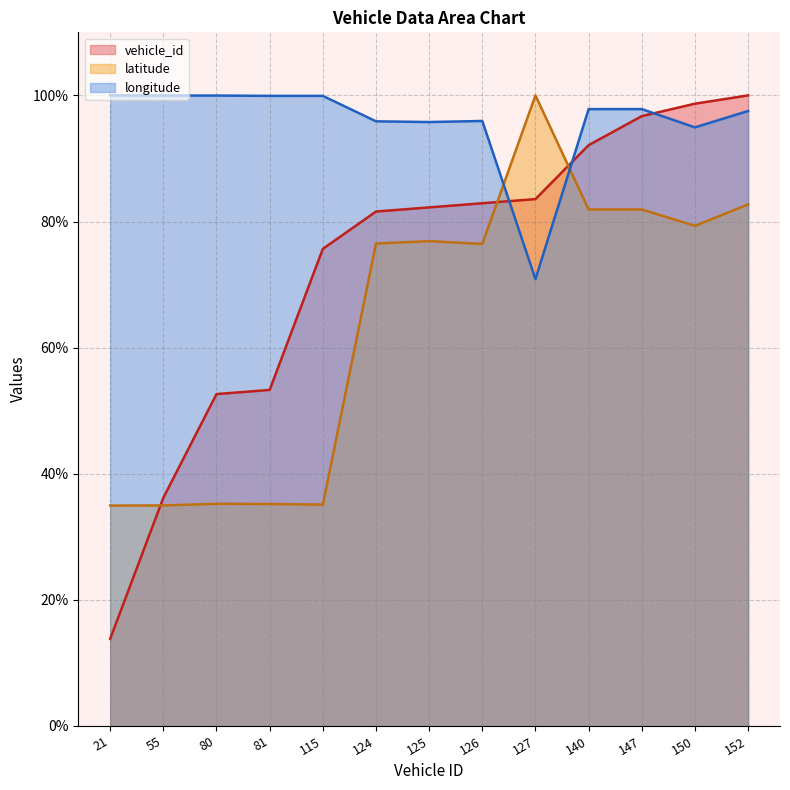

Rank the series by their maximum value, from lowest to highest.

vehicle_id, latitude, longitude